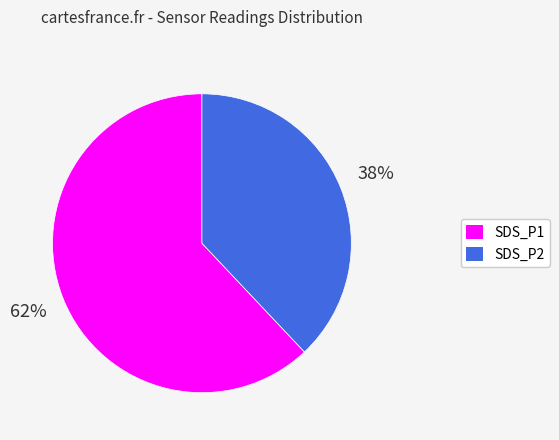

Is it true that SDS_P2 is 38% of the pie?

True